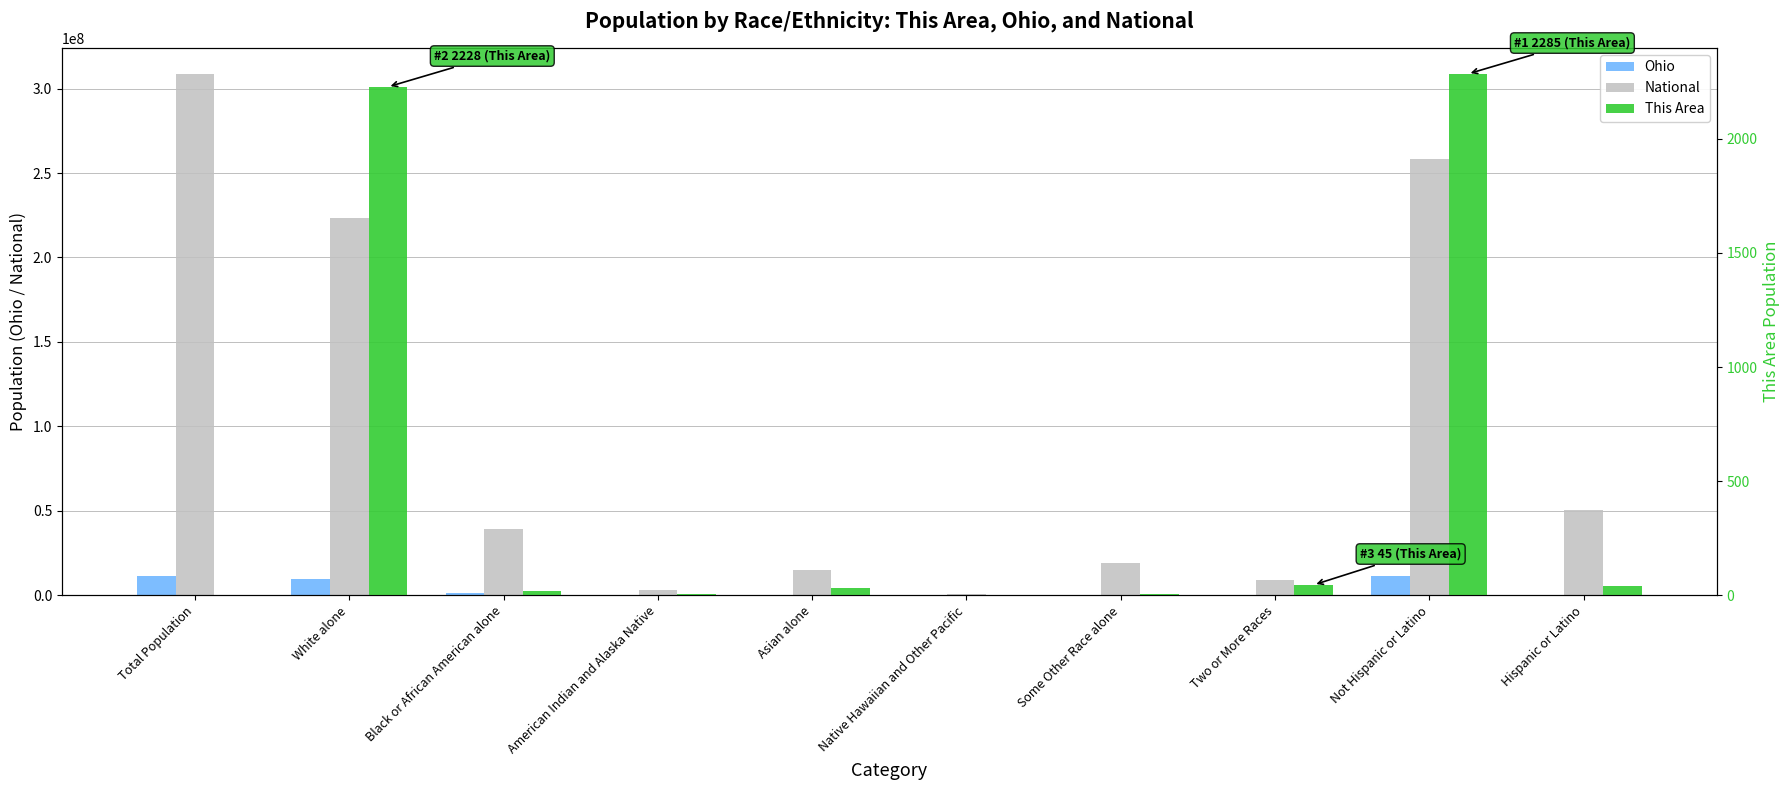

At which label does National reach its peak?

Total Population